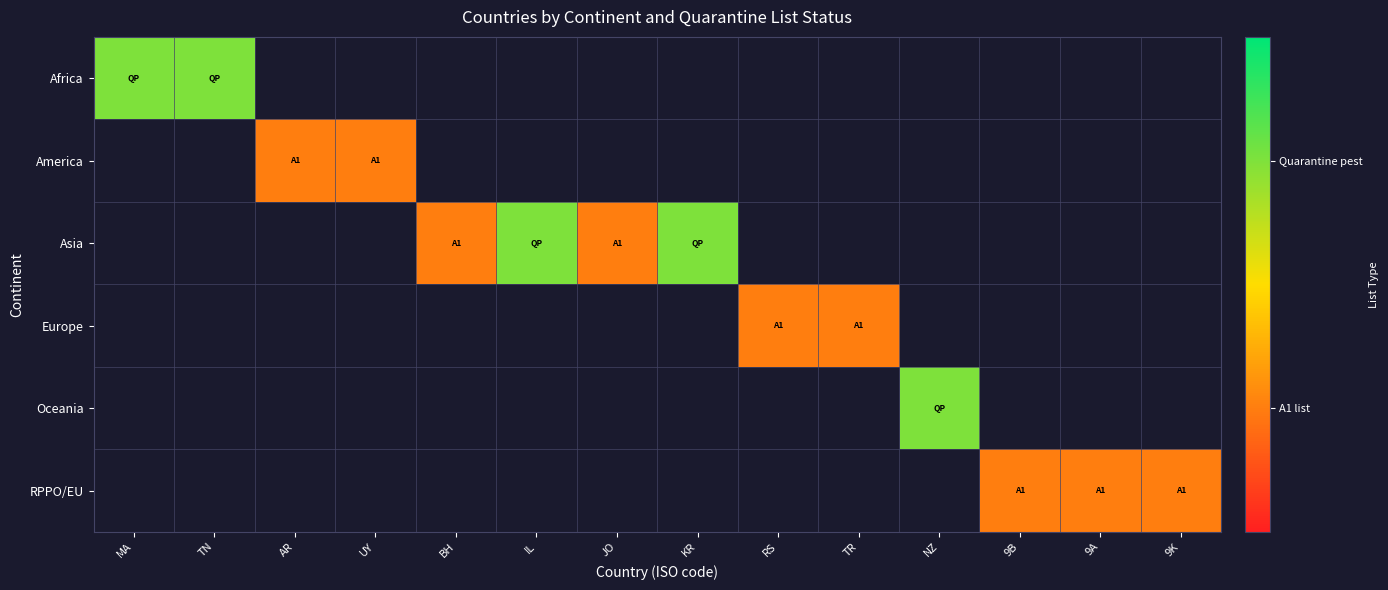

Rank the series by their maximum value, from lowest to highest.

America, Europe, RPPO/EU, Africa, Asia, Oceania